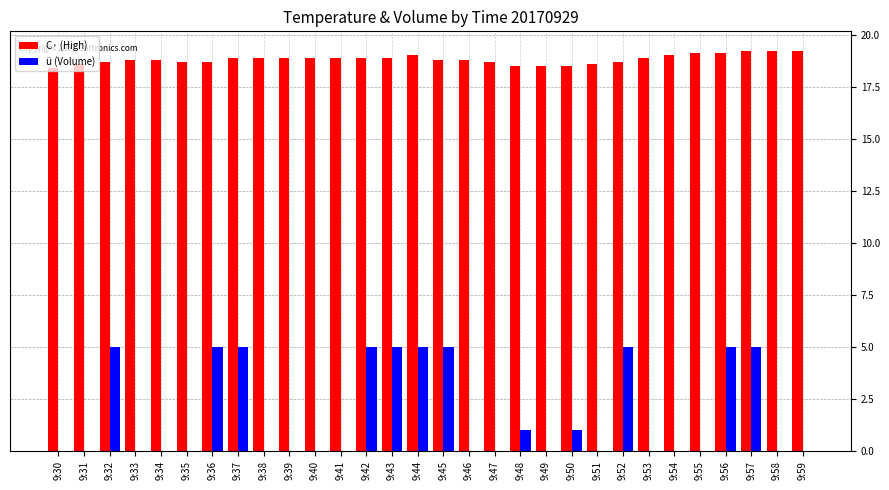

How many C· (High) values are between 18 and 19?

25